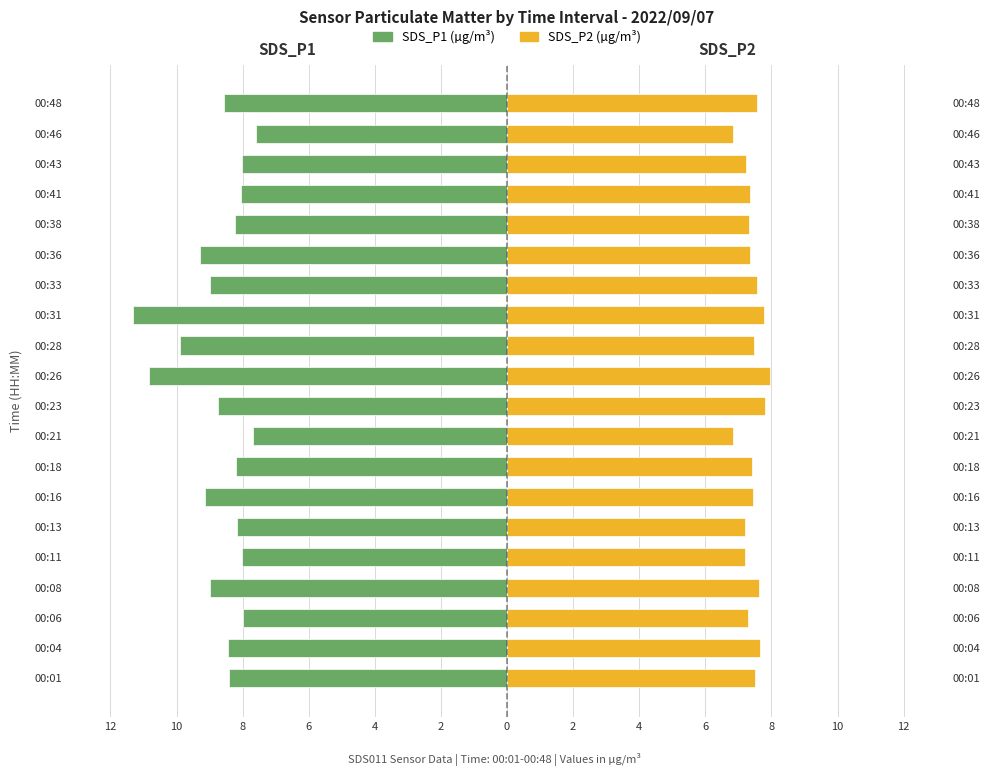

How many bars are there in each group?

2